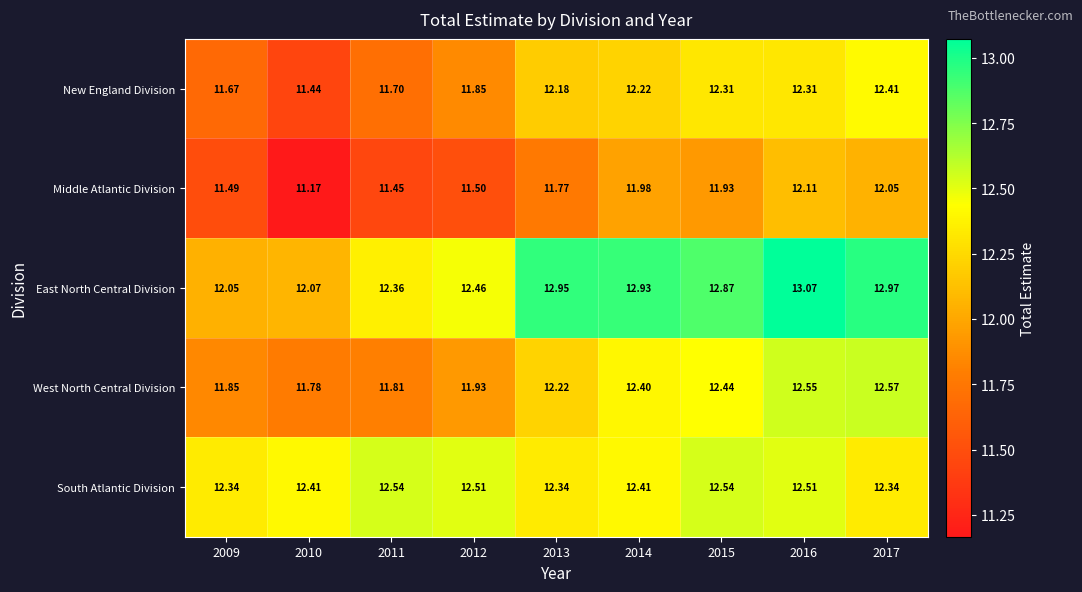

Is the value of South Atlantic Division at 2010 greater than the value of East North Central Division at 2010?

Yes